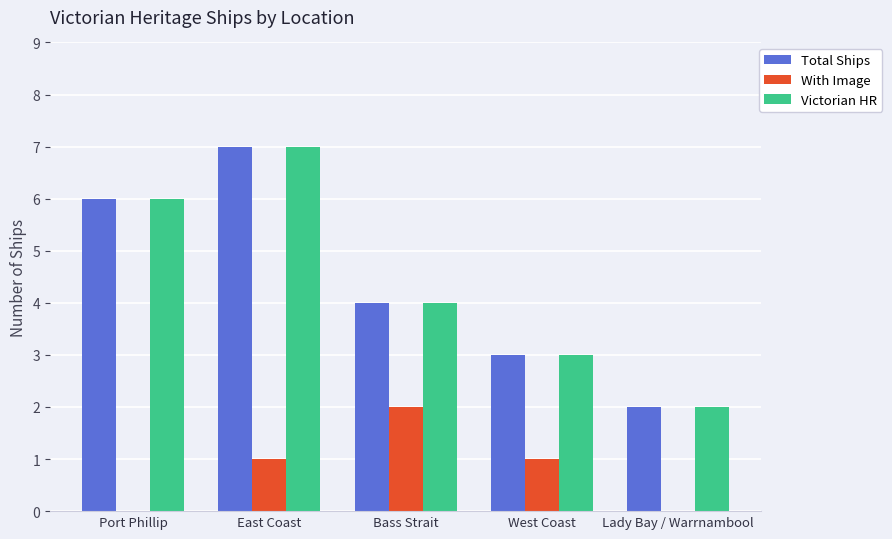

What is the sum of the Total Ships values at East Coast and Lady Bay / Warrnambool?

9